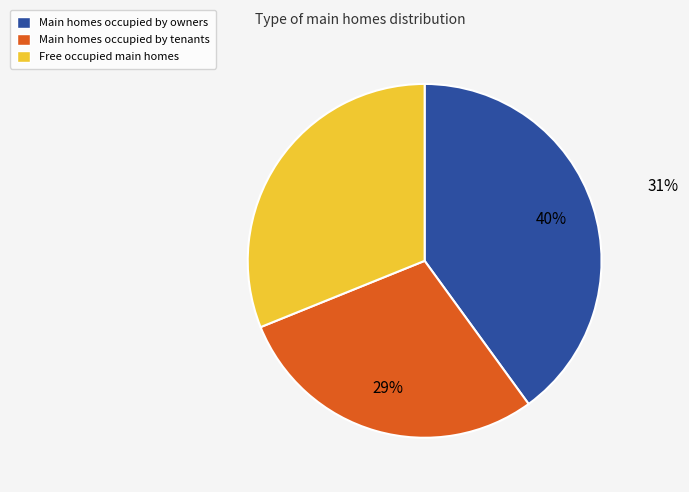

Which slice is the smallest?

Main homes occupied by tenants